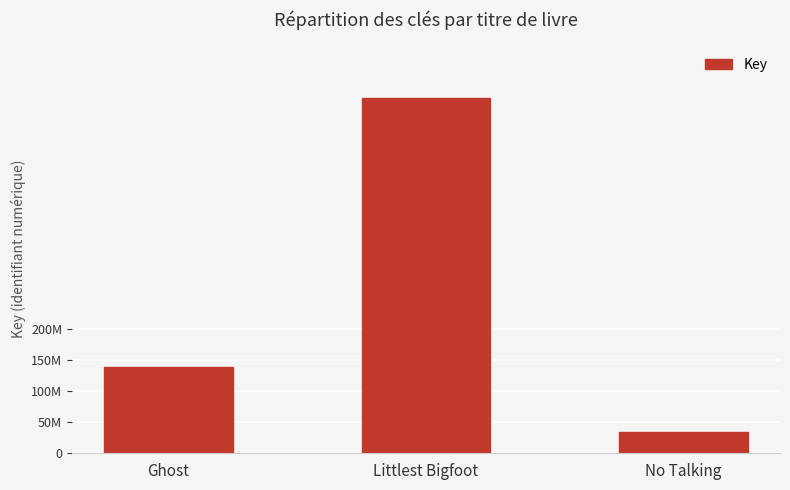

Rank the categories by value from lowest to highest.

No Talking, Ghost, Littlest Bigfoot